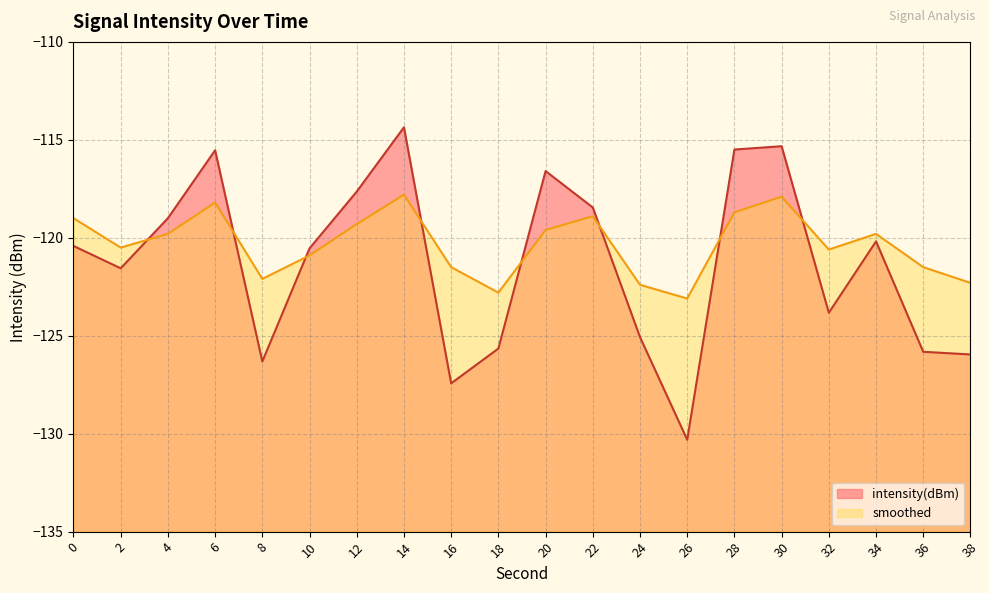

Which series ends up on top after the final intersection of smoothed and intensity(dBm)?

smoothed